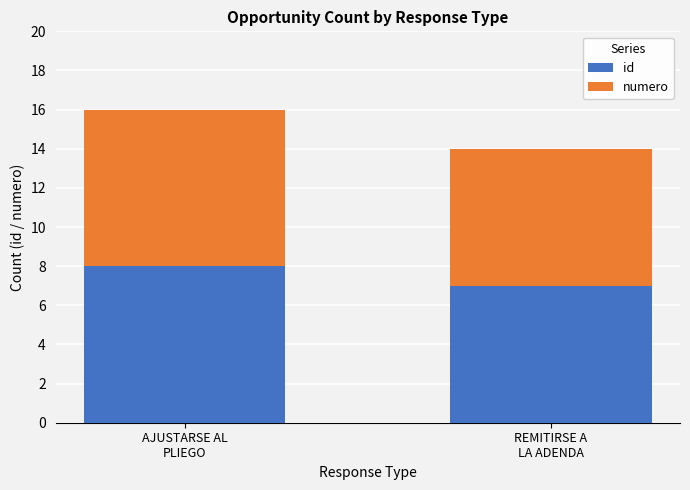

The value of id at AJUSTARSE AL
PLIEGO is 8. True or false?

True